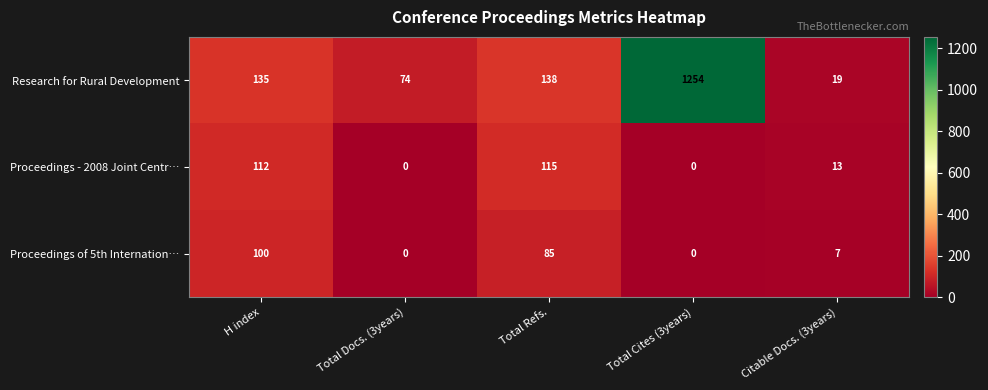

True or false: Proceedings - 2008 Joint Centr… has a value of 5 at Citable Docs. (3years).

False